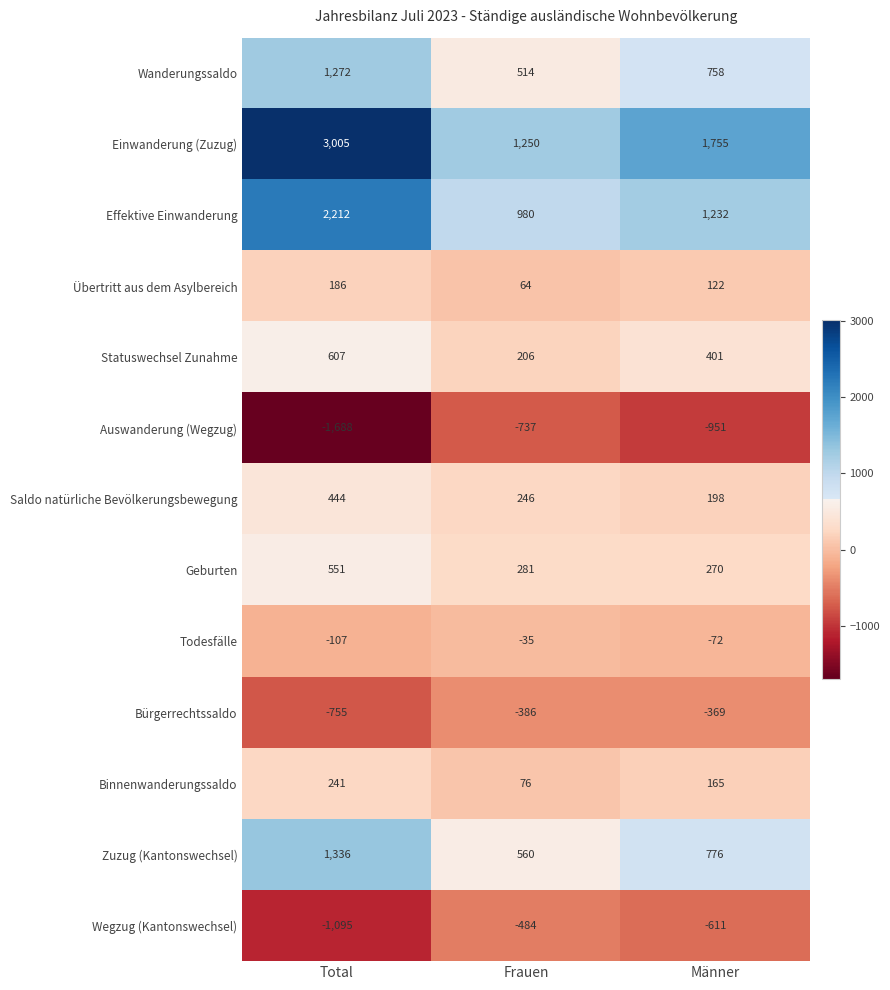

What is the sum of all Binnenwanderungssaldo values?

482